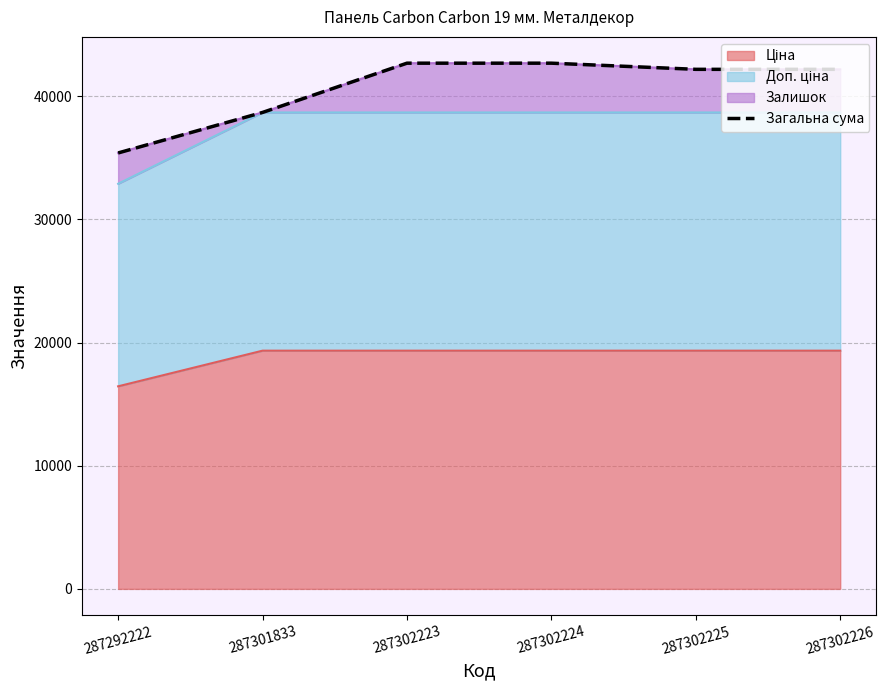

What is the value of the 3rd point from the left?

42686.1